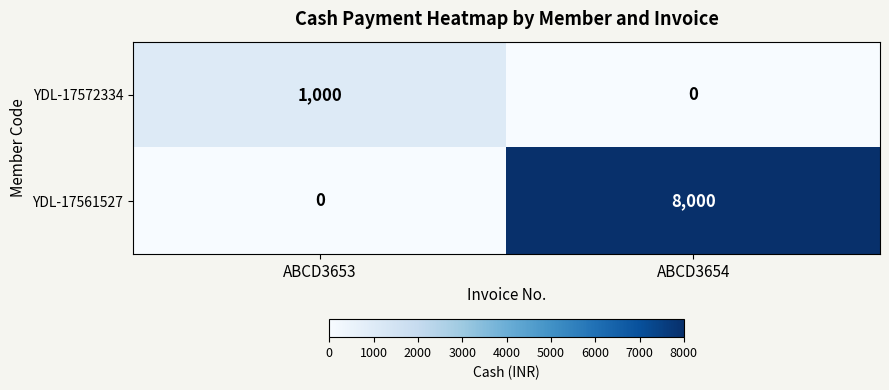

At which category is the sum across all series the highest?

ABCD3654